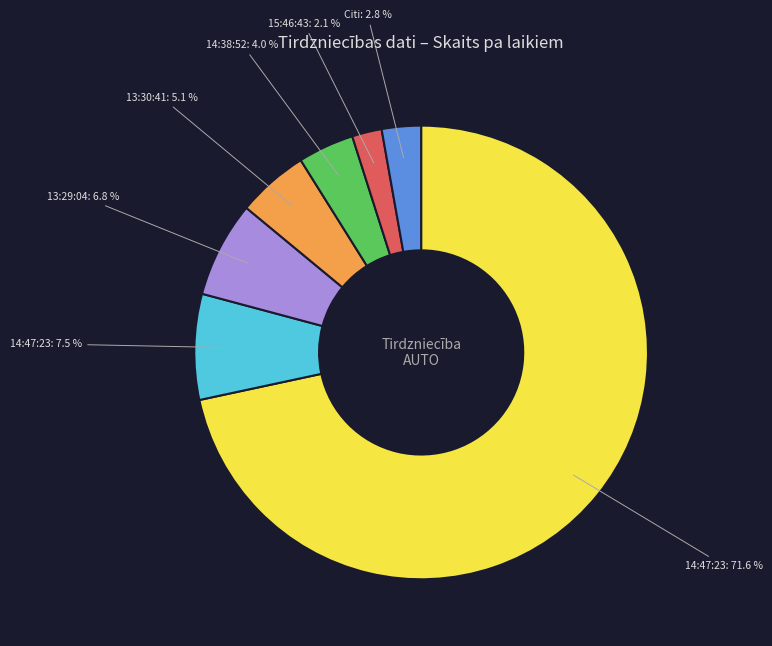

How many slices are in this pie chart?

7